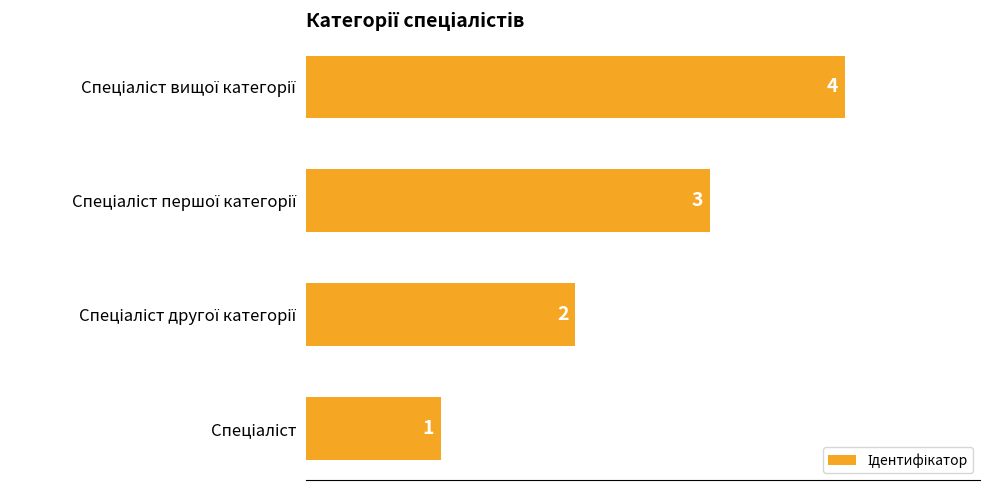

What is the sum of all values?

10